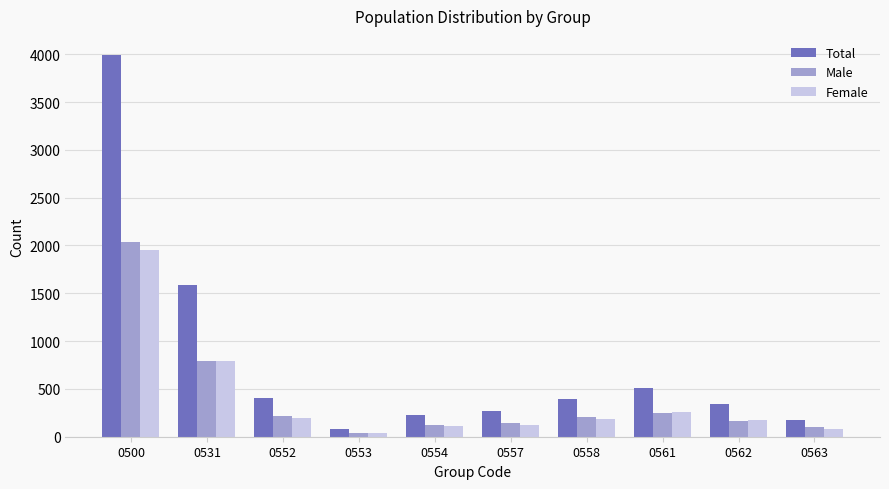

What is the average value of the Total series?

798